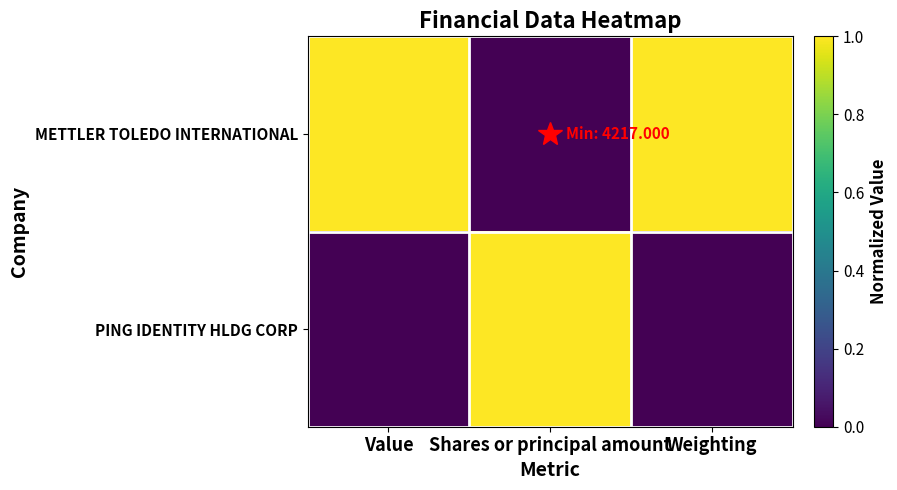

Which label corresponds to the largest value in the chart?

Value